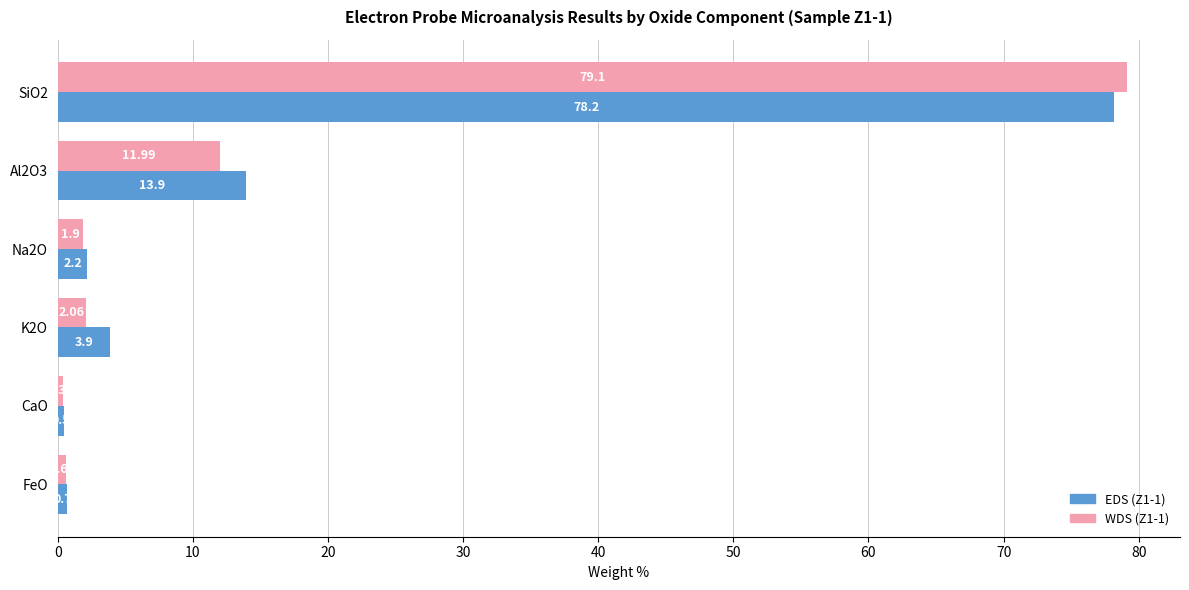

Which series has the widest spread of values?

WDS (Z1-1)